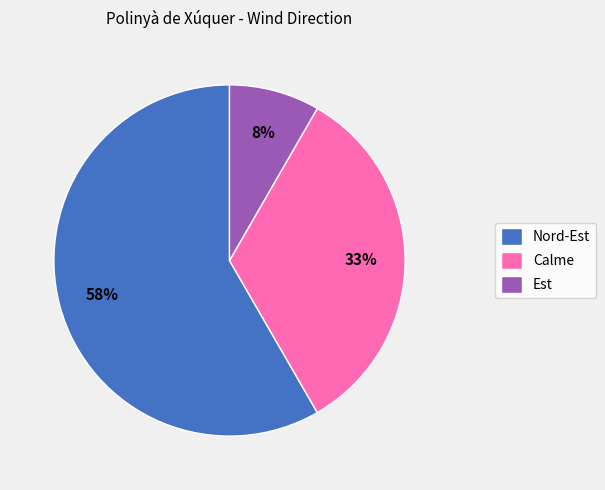

What percentage is the Calme slice, to the nearest percent?

33%